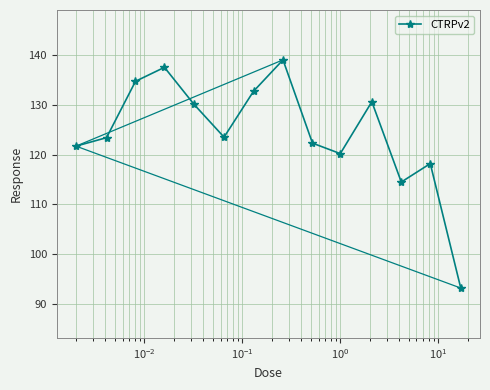

What is the maximum value shown in the chart?

139.0